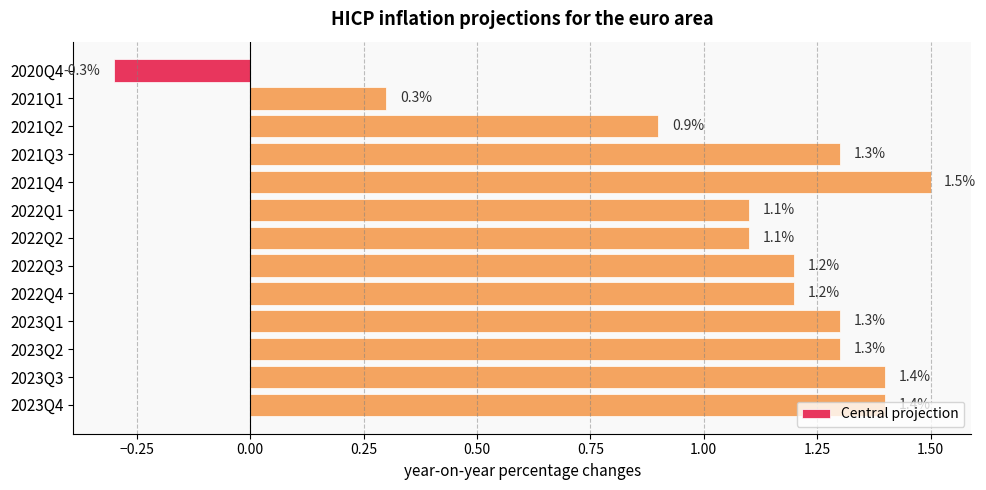

What is the label of the 6th bar from the bottom?

2022Q3